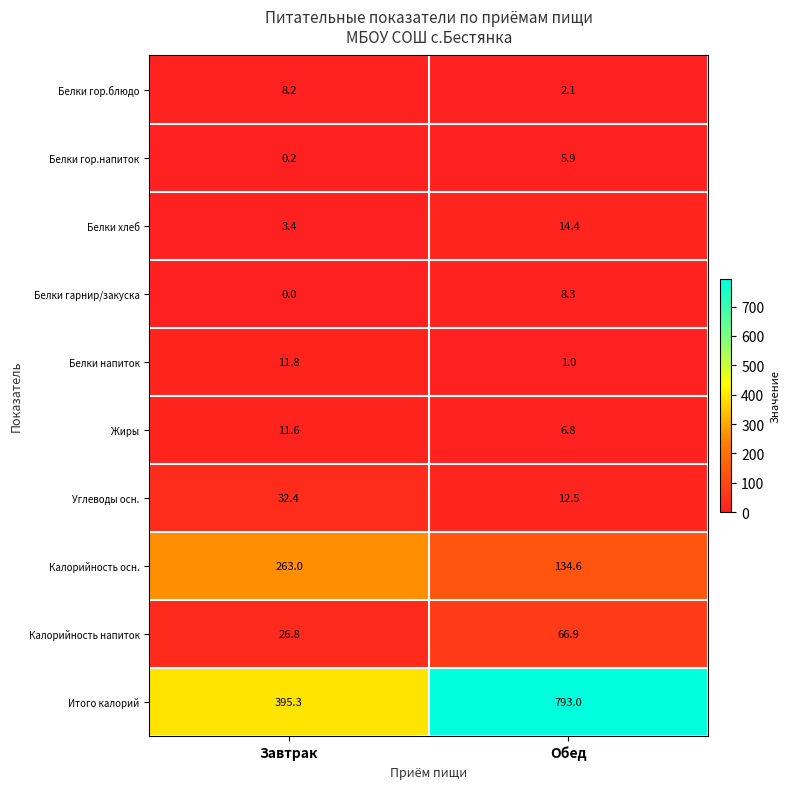

How many data points in Белки гор.блюдо are above 8?

1